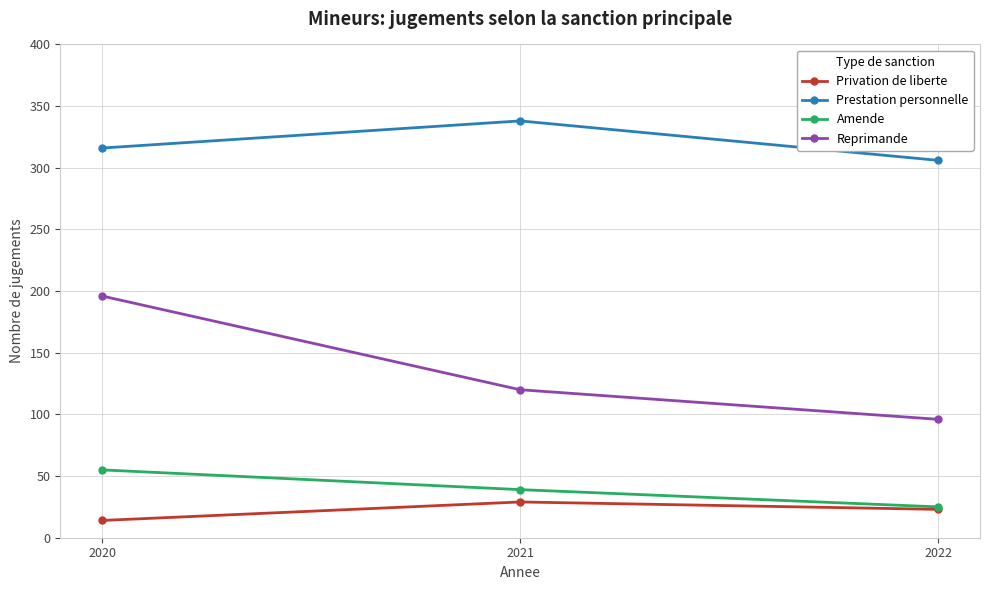

How many lines are shown in the chart?

4